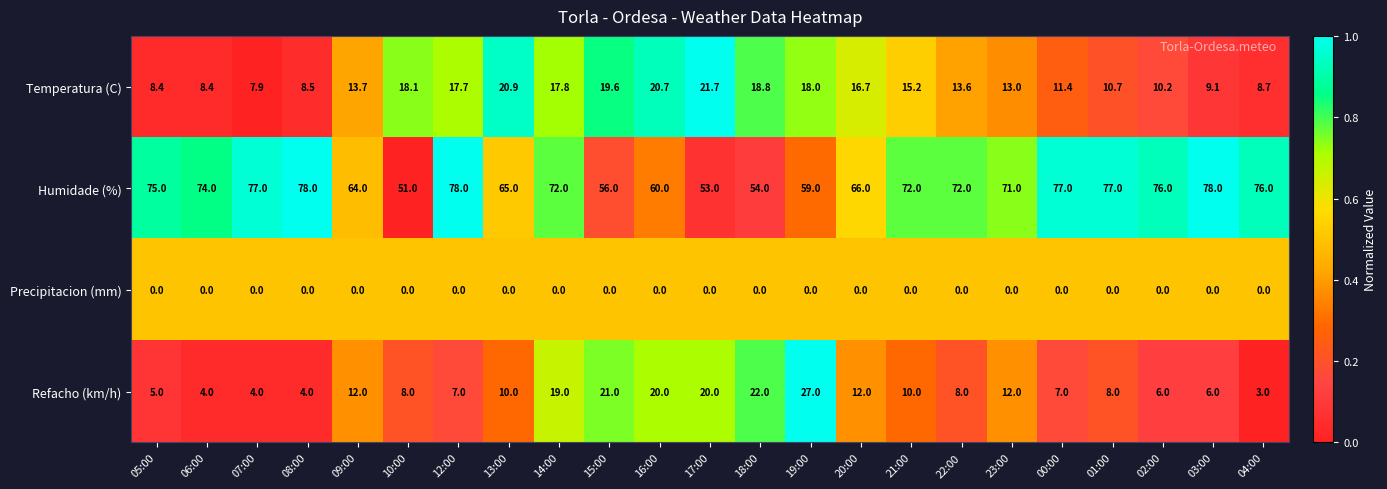

The value of Temperatura (C) at 01:00 is 7.3. True or false?

False